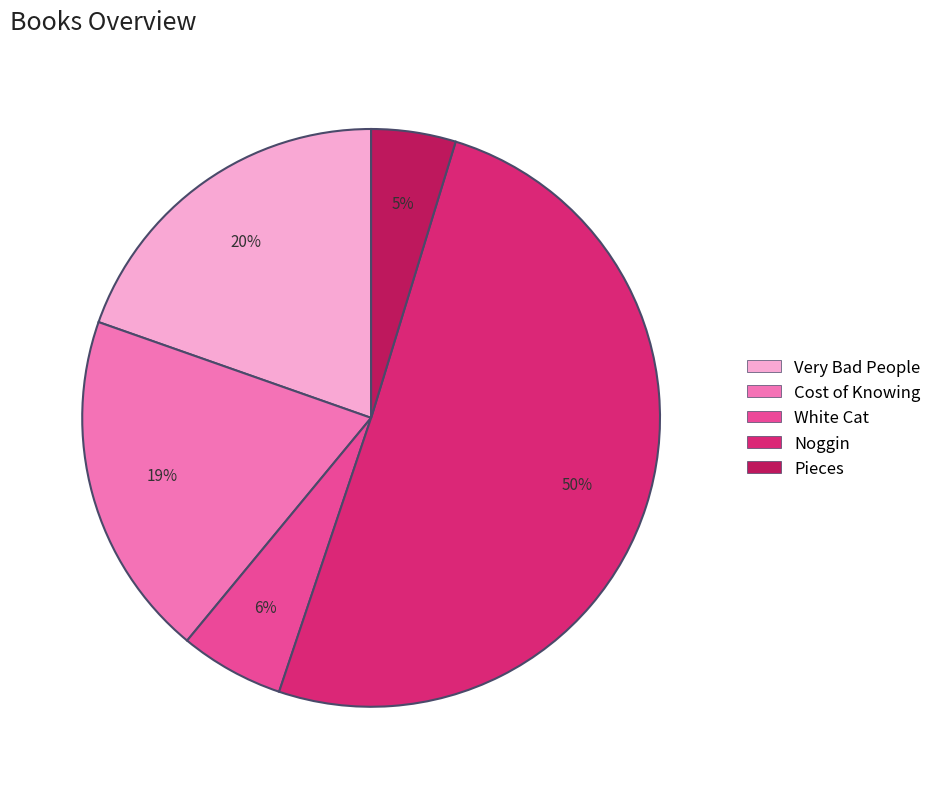

What is the ratio of the value at Noggin to the value at Cost of Knowing?

2.6